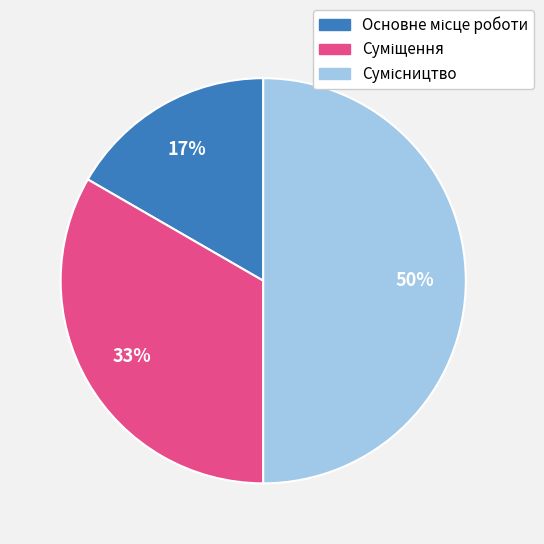

To the nearest percent, what is the difference between the largest and smallest slice percentages?

33%